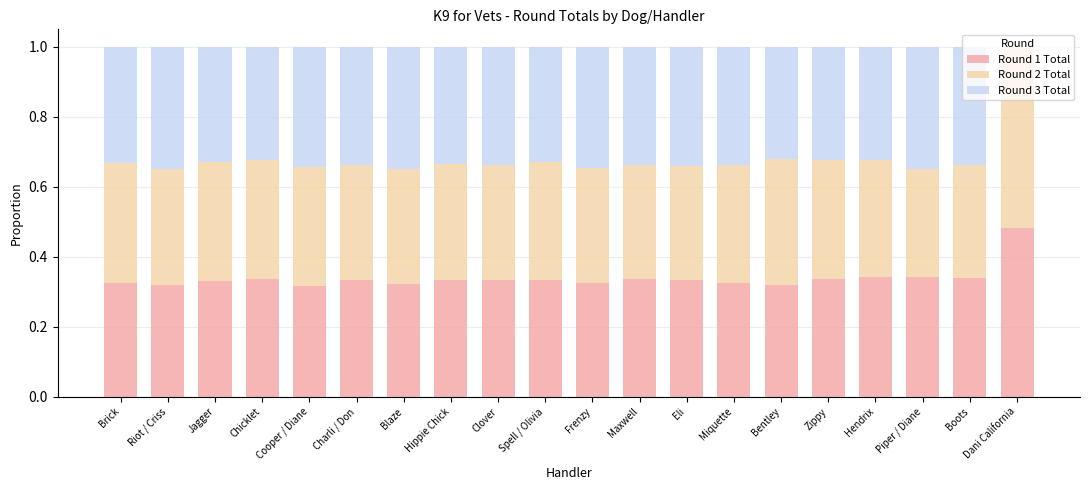

The Round 1 Total series shows 0.2 at Miquette. True or false?

False